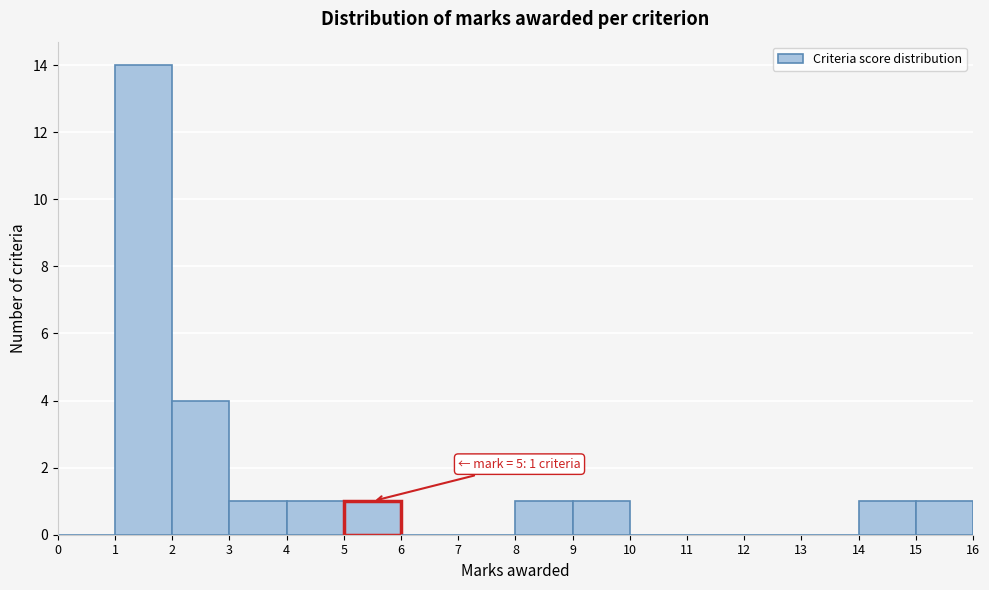

Which range on the x-axis has the tallest bar?

1 to 2